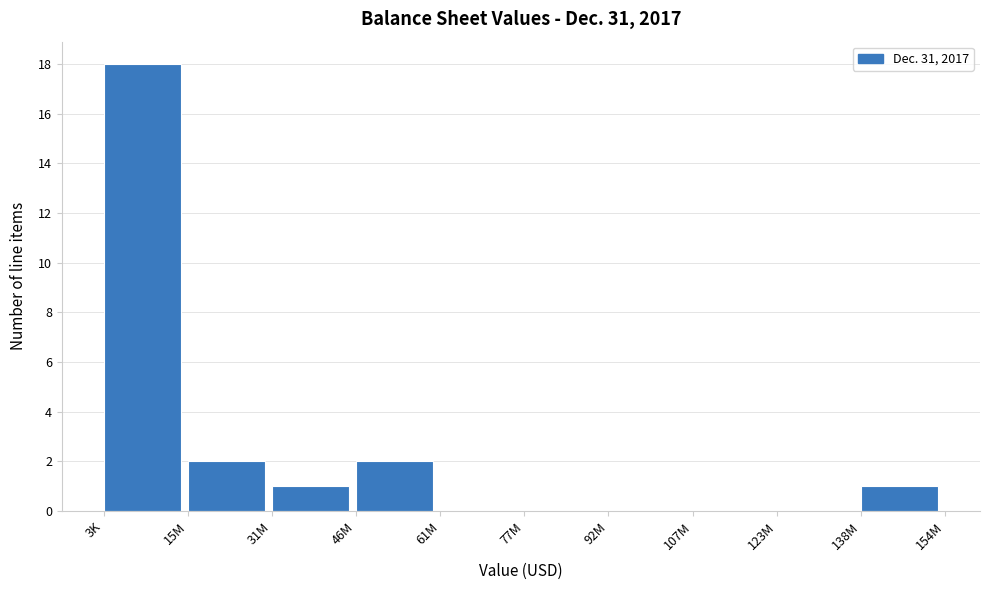

Reading left to right, extract all data points from this chart.

3K=18	15M=2	31M=1	46M=2	61M=0	77M=0	92M=0	107M=0	123M=0	138M=1